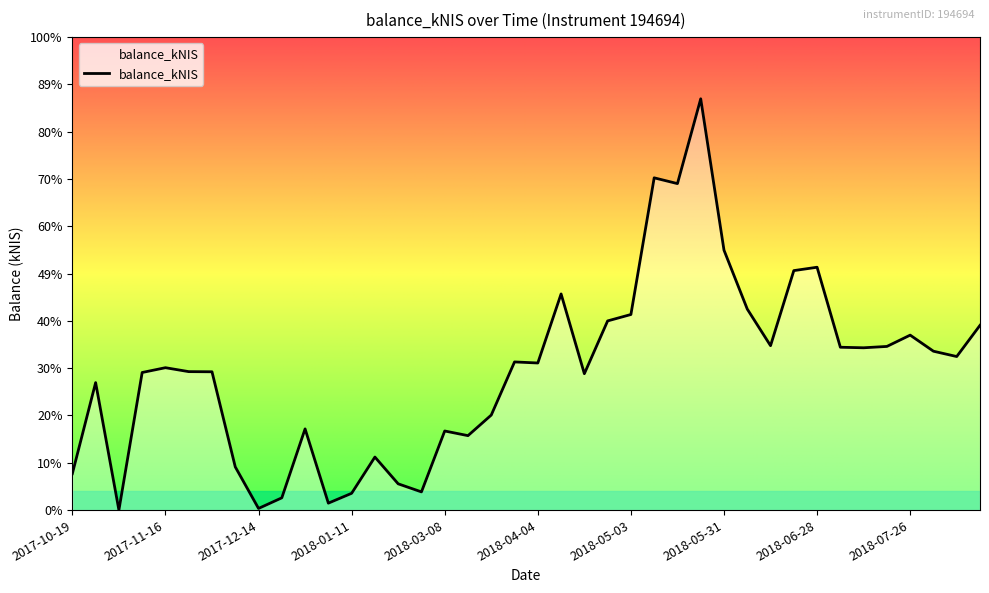

At which category does the chart reach its minimum across all series?

2017-11-02